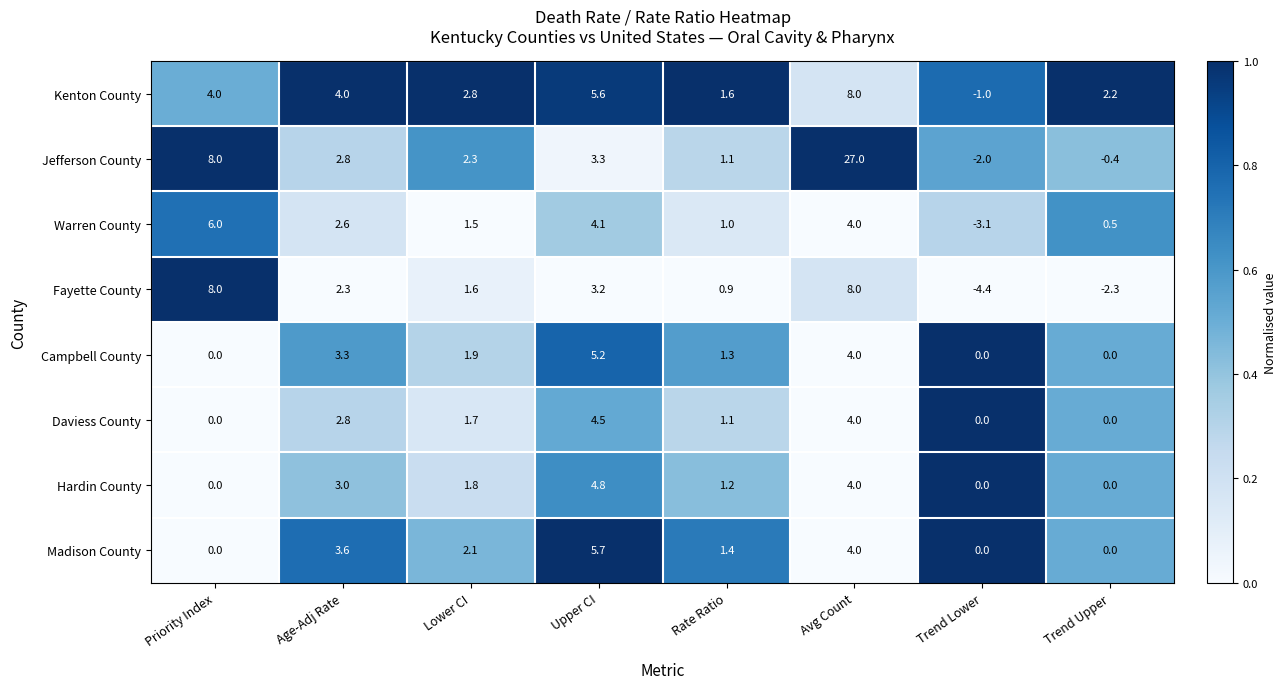

At which category is the sum across all series the highest?

Avg Count